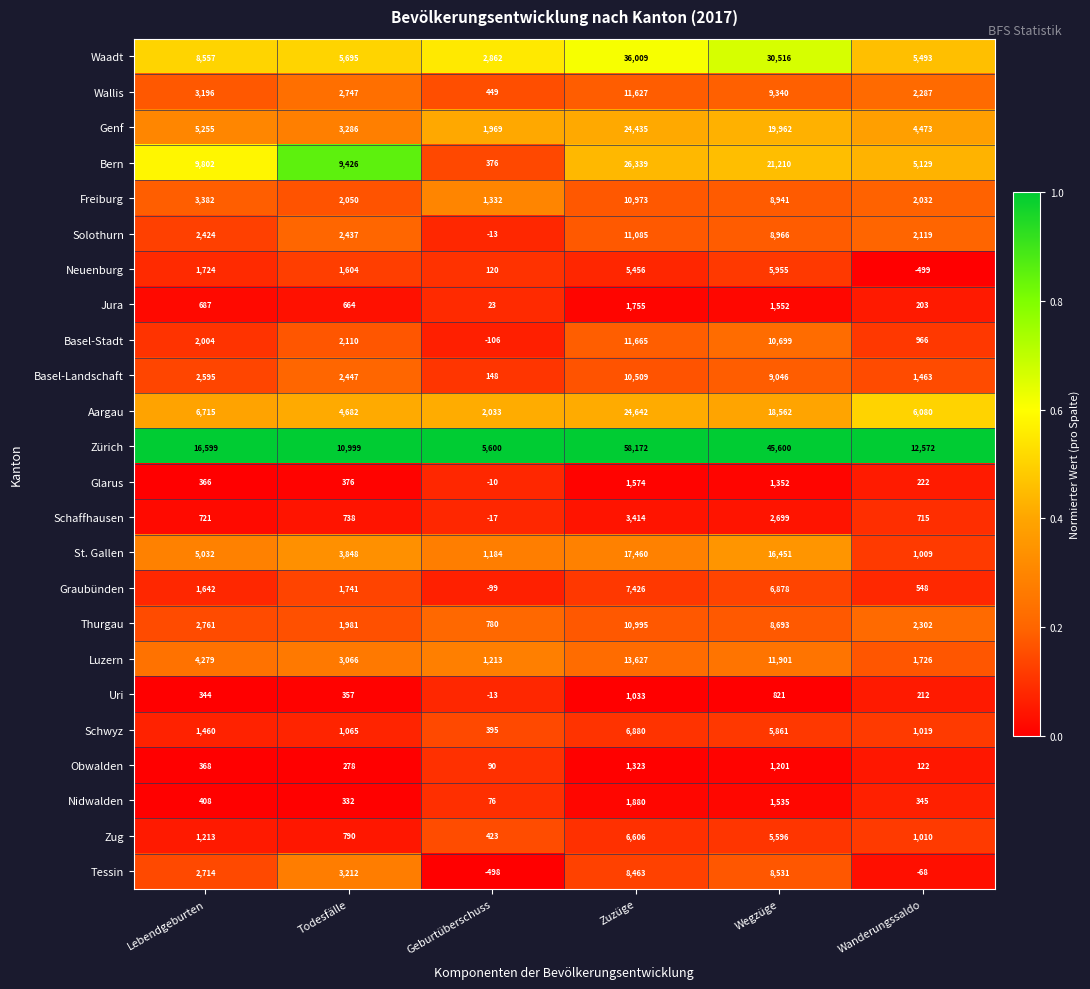

Is it true that Schwyz equals 104 at Geburtüberschuss?

False